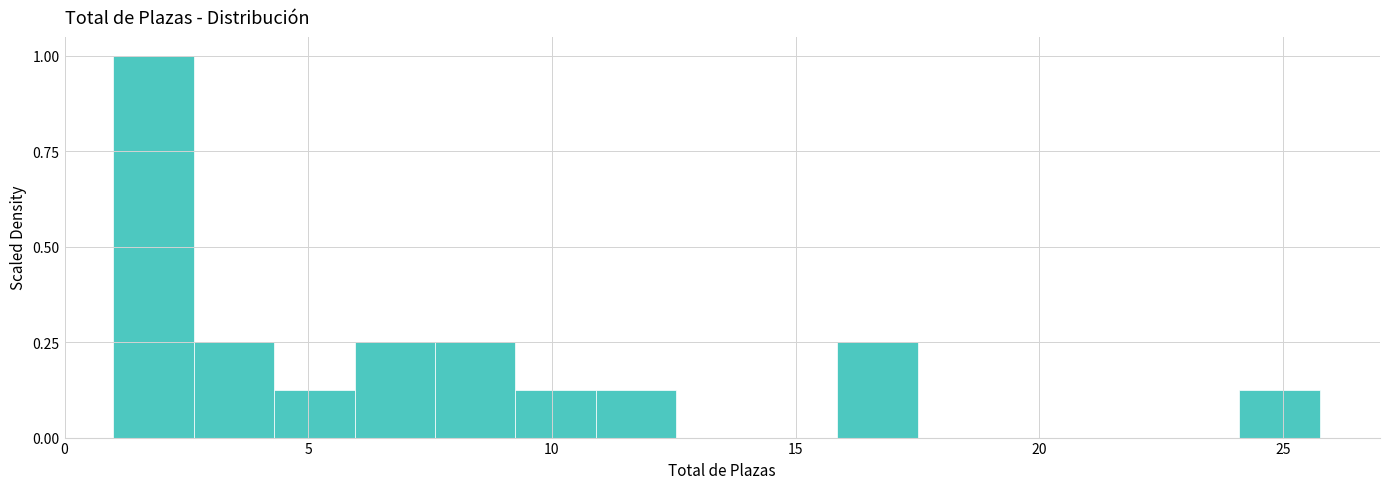

Around what value on the x-axis is the tallest bar? Give the approximate position of its centre, as read against the axis.

2.0